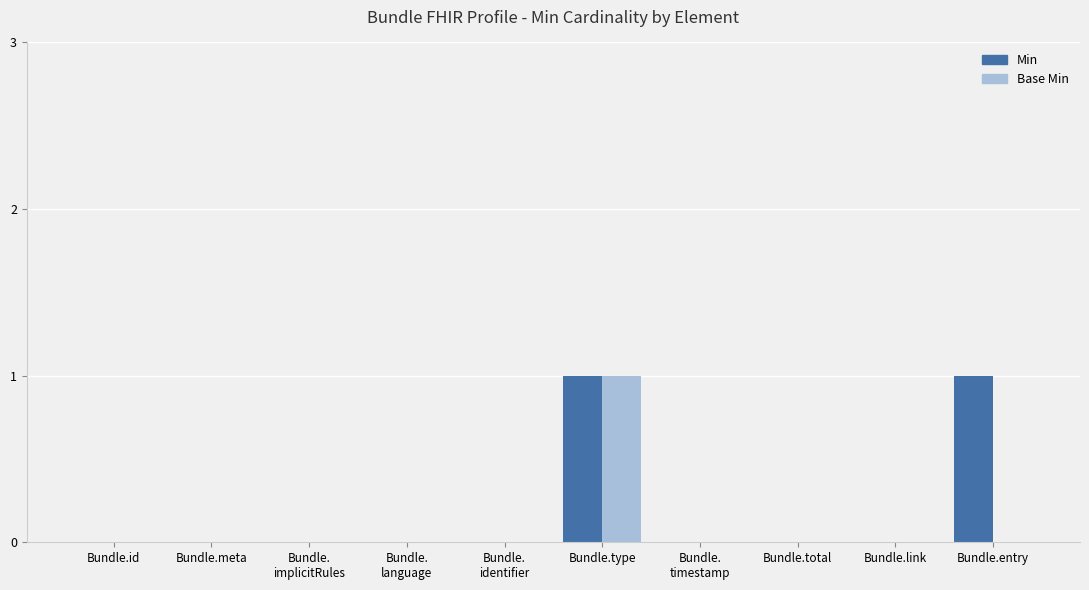

Are the bars grouped side by side (vs. stacked)?

Yes